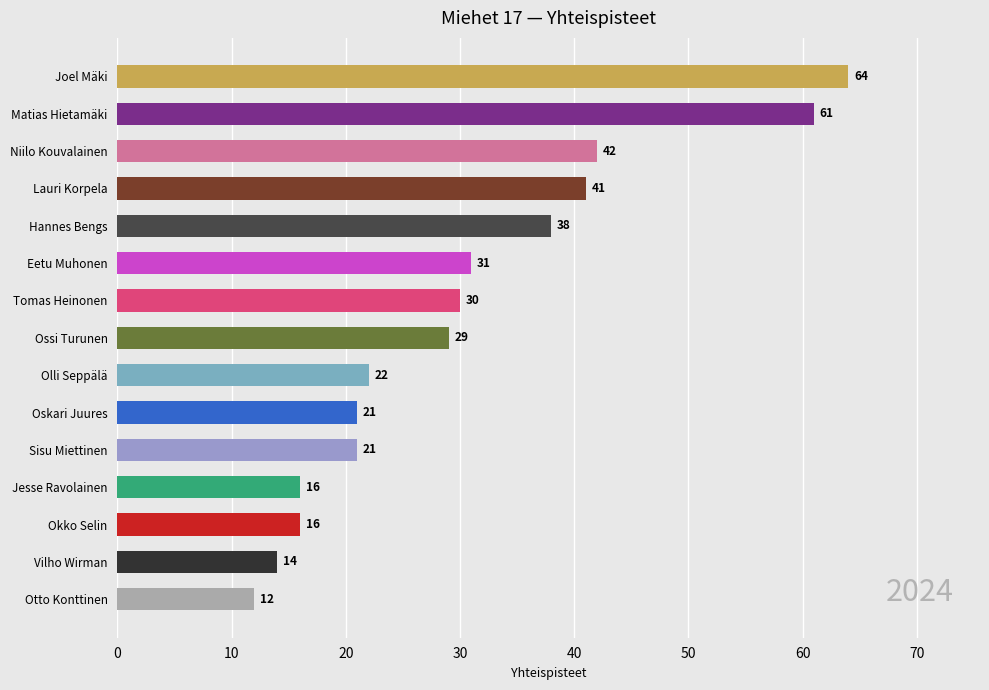

At which category does the chart reach its peak across all series?

Joel Mäki